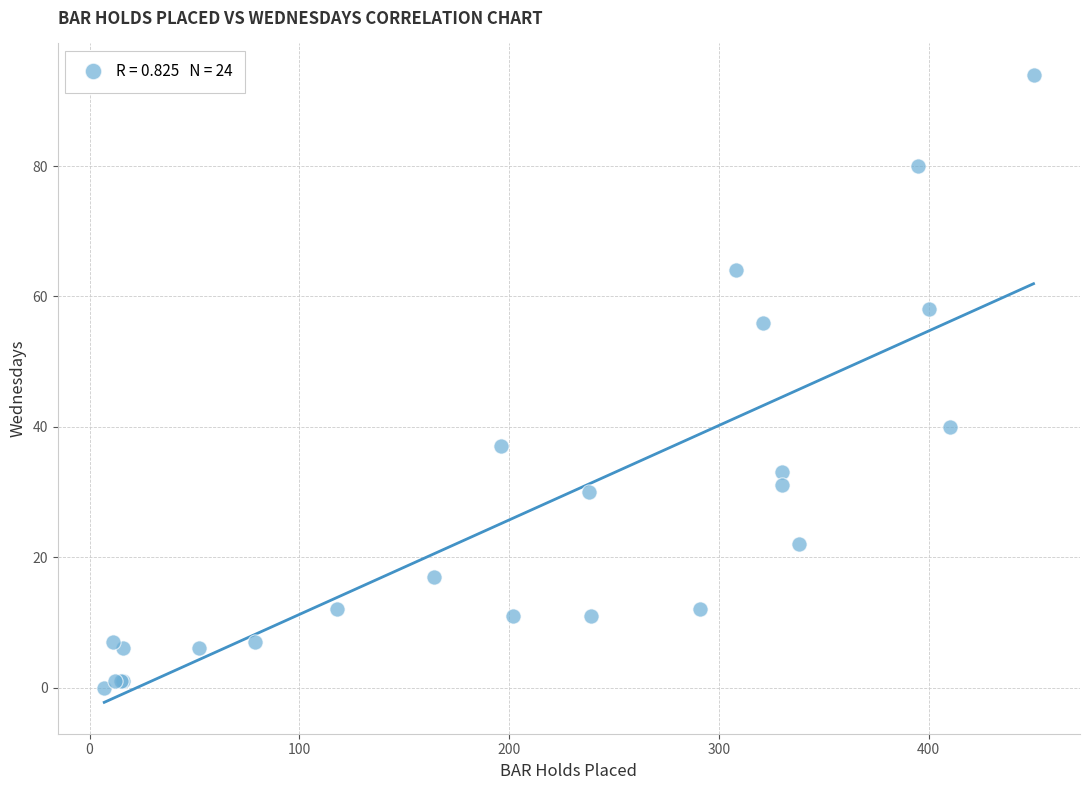

What Y value in the scatter plot is closest to 47?

40